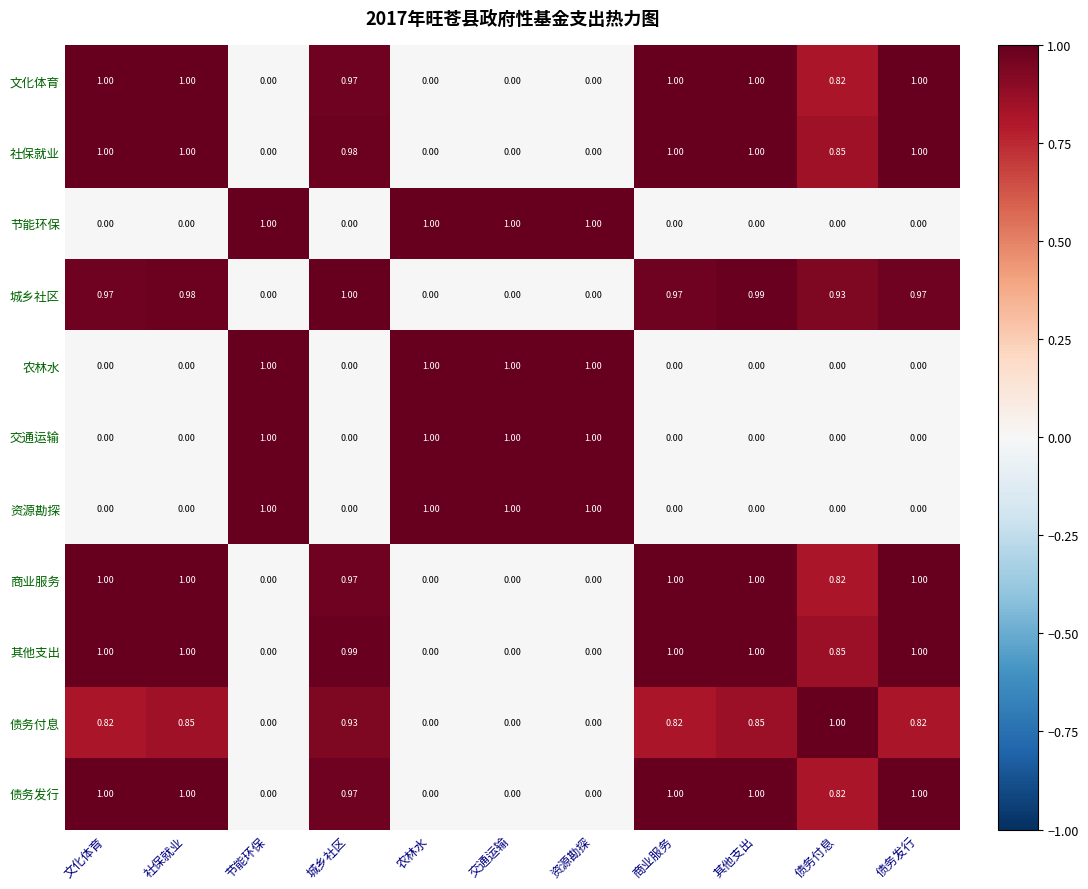

At which category is the sum across all series the highest?

其他支出